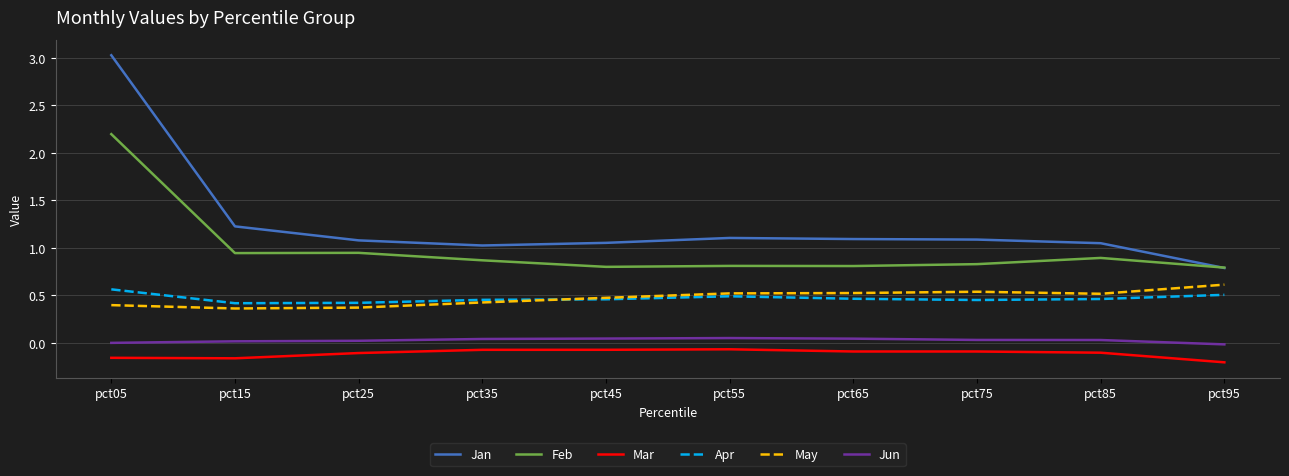

Is it true that Feb equals 1.2 at pct75?

False